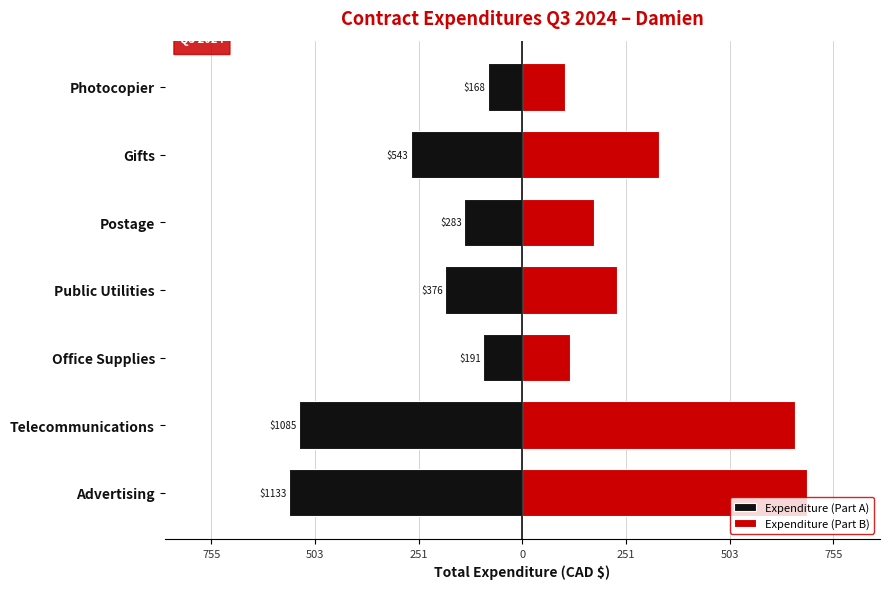

The Expenditure (Part B) series shows 692.5 at Advertising. True or false?

True